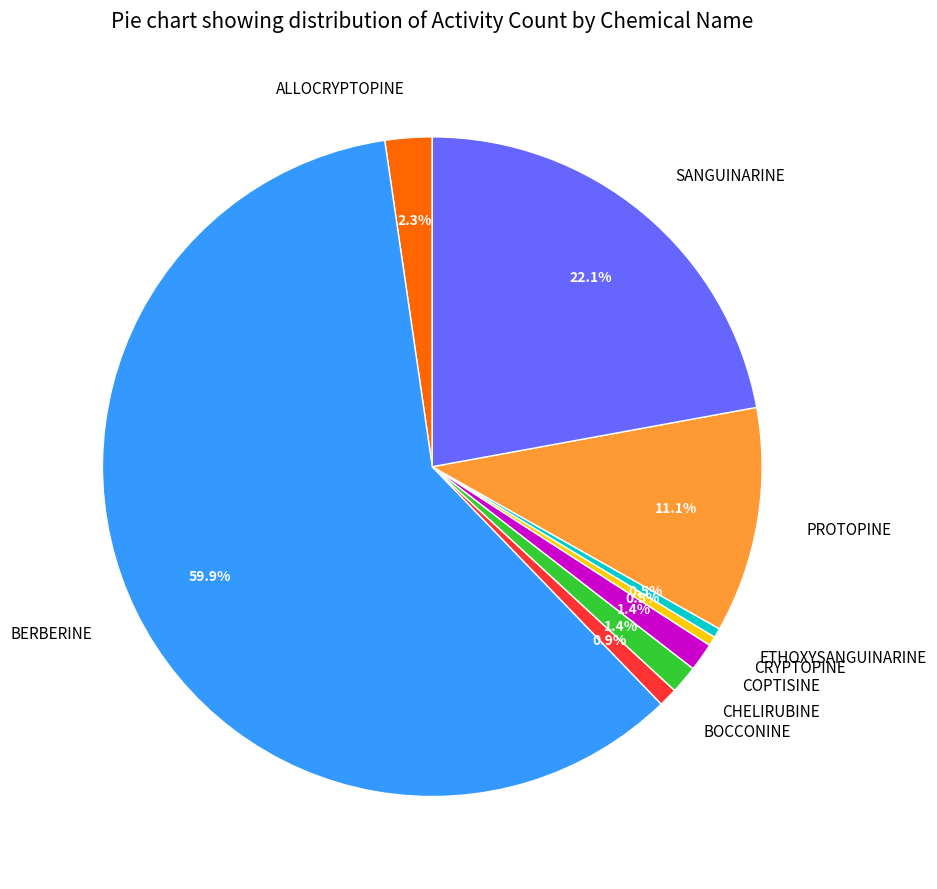

Does COPTISINE represent more than half of the total?

No